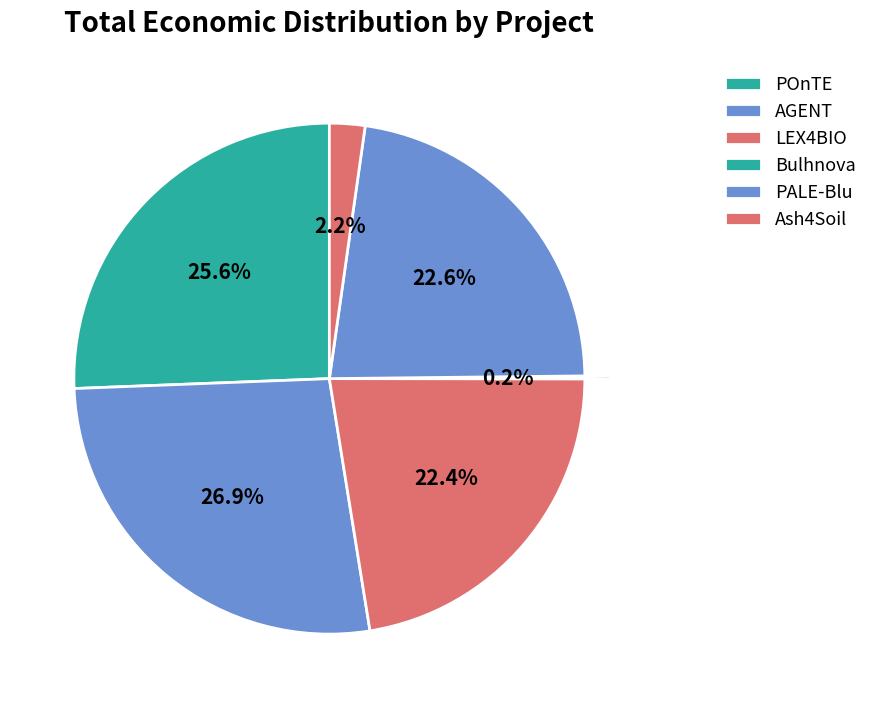

Do LEX4BIO and PALE-Blu together represent more than half of the pie?

No